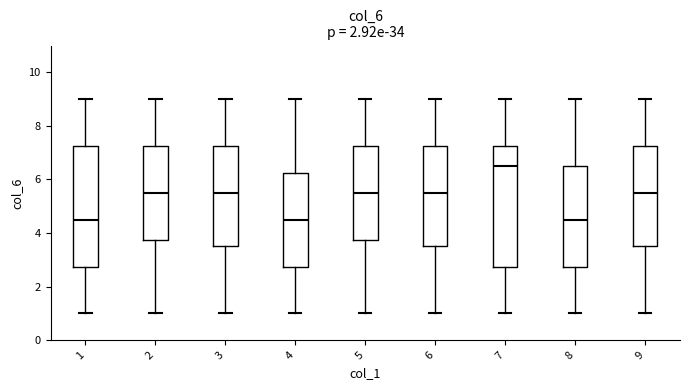

Where is the lower edge of the box at x = 8 on the y-axis? The values are not printed on the chart, so give them approximately, as read against the axis.

2.8